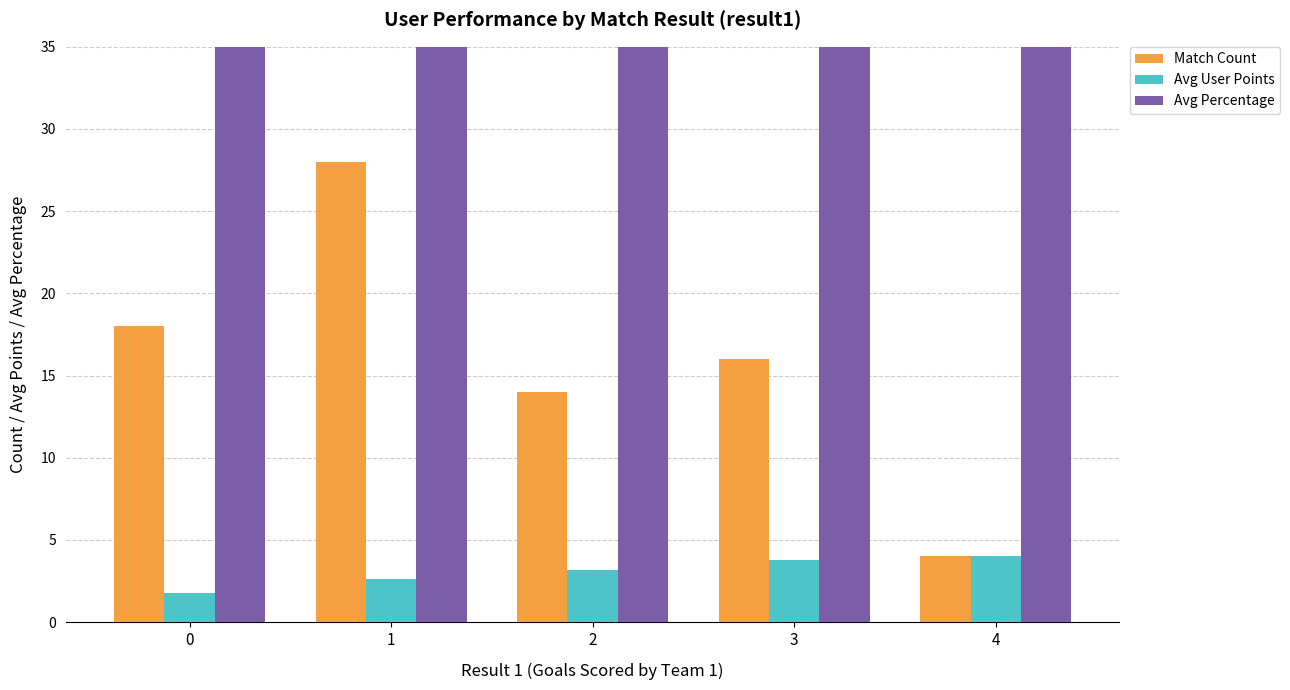

The Avg User Points series shows 2.9 at 0. True or false?

False